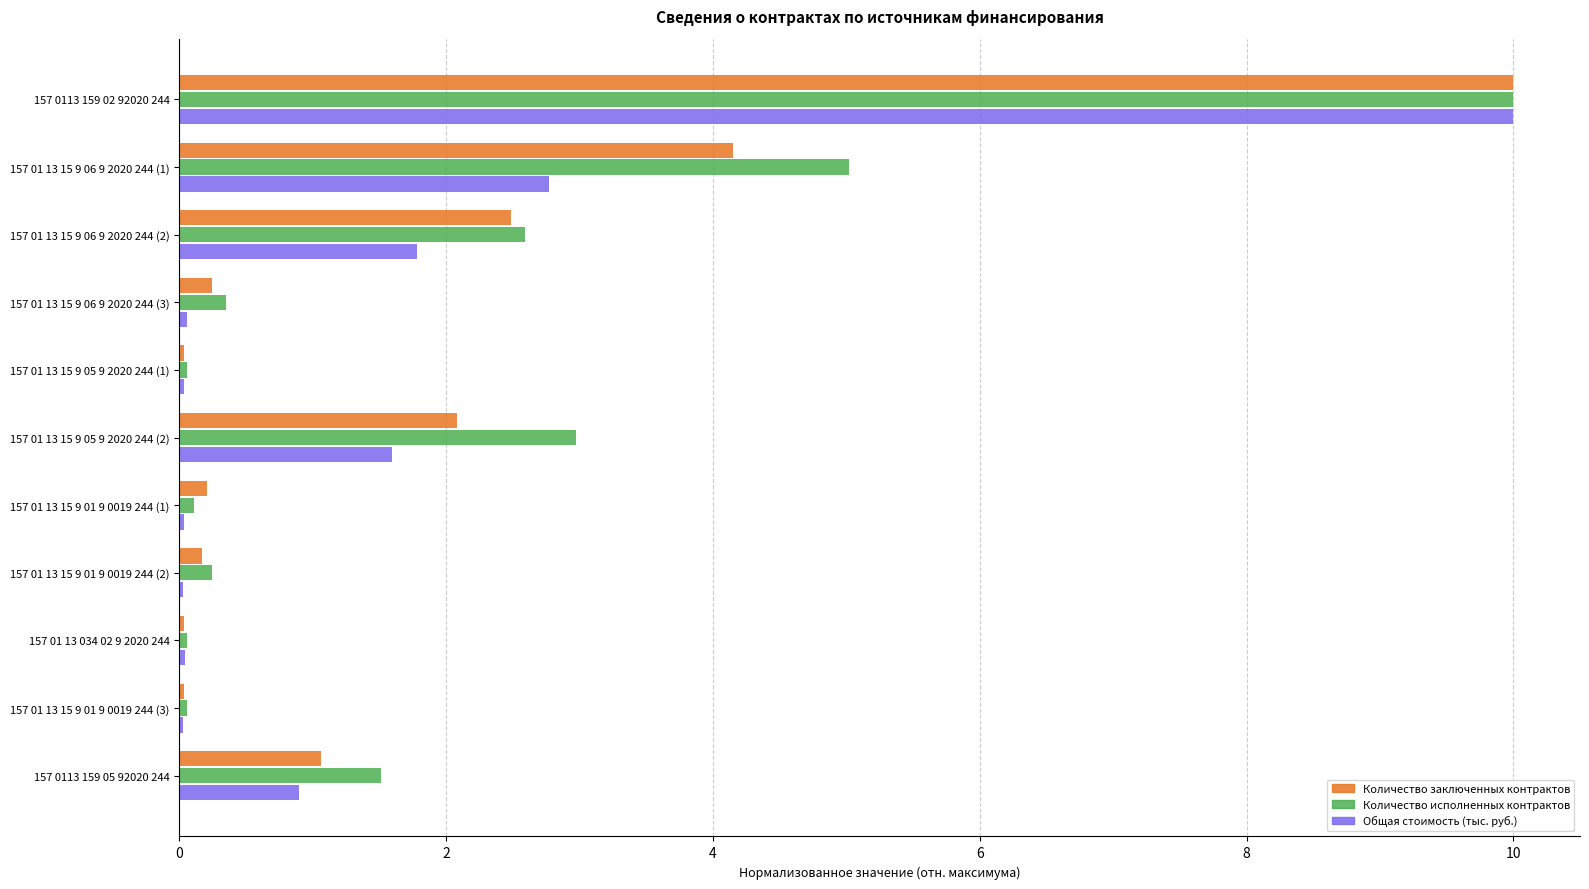

How many categories are shown in the chart?

11